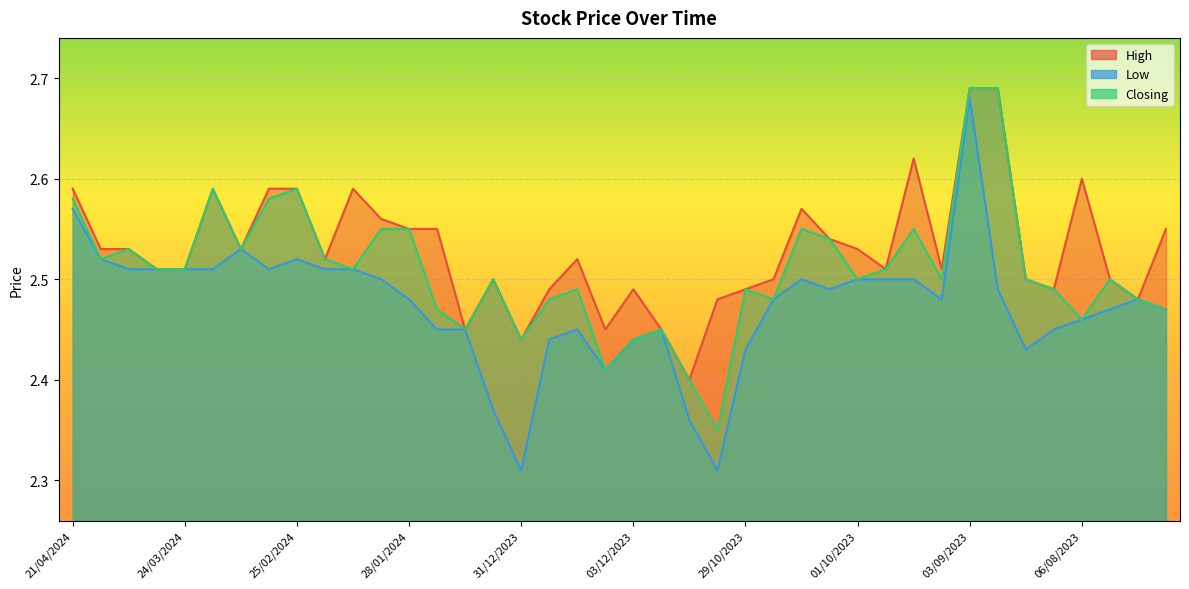

Rank the series at 10/03/2024 from highest to lowest value.

High, Low, Closing